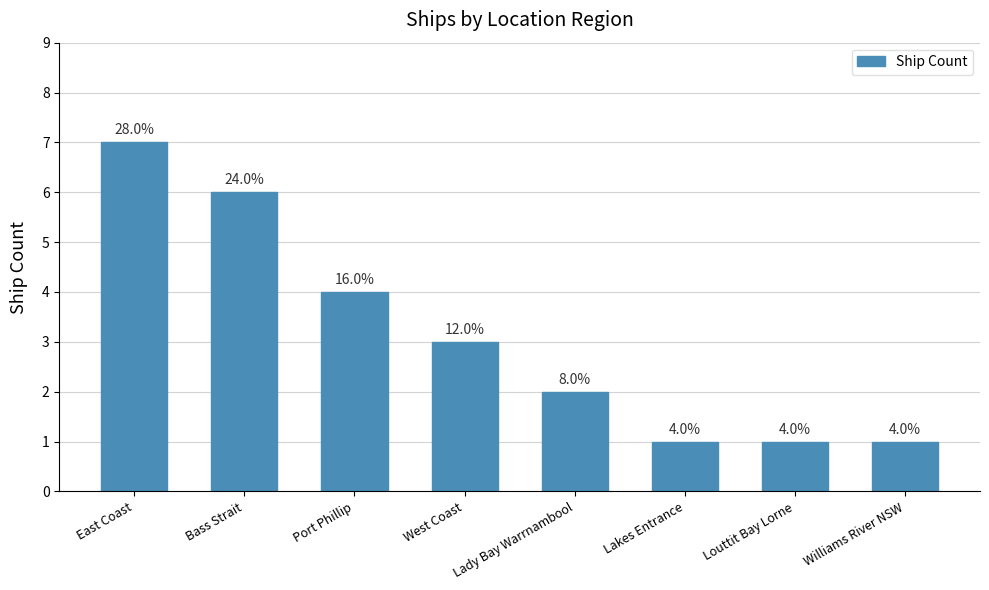

Is it true that the value at West Coast is 2?

False